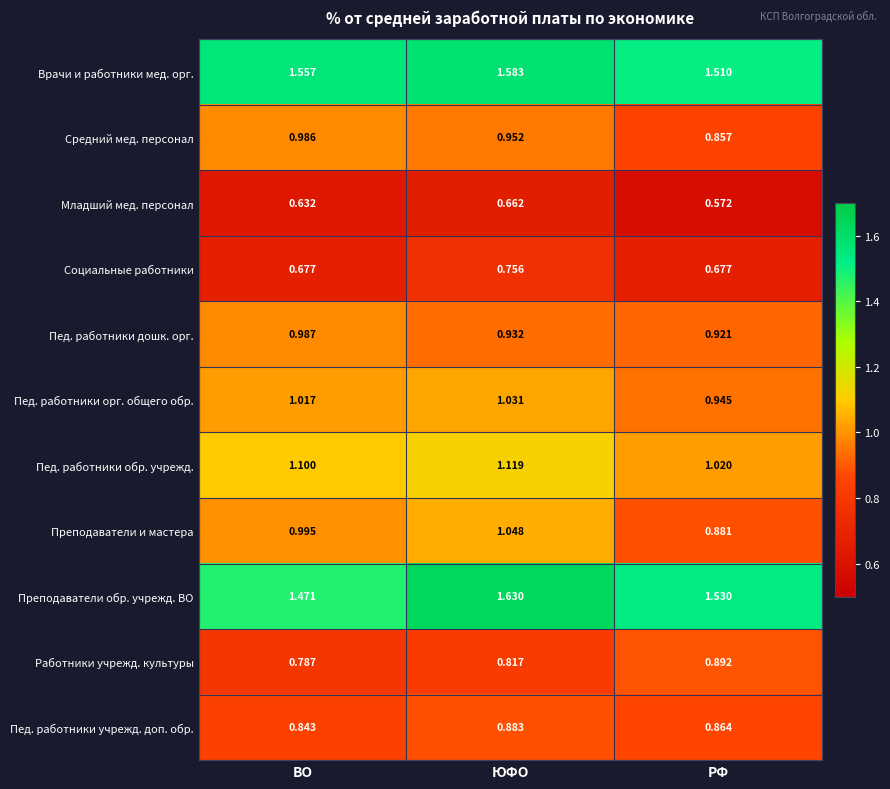

At which label does Пед. работники орг. общего обр. first exceed 1?

ВО